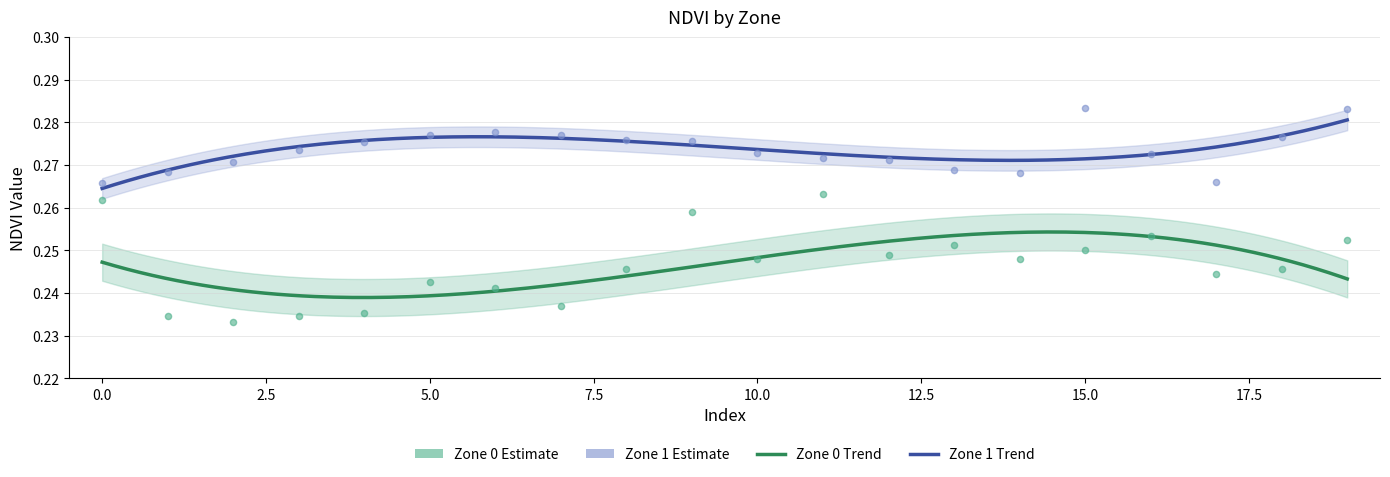

At which category is the sum across all series the highest?

19